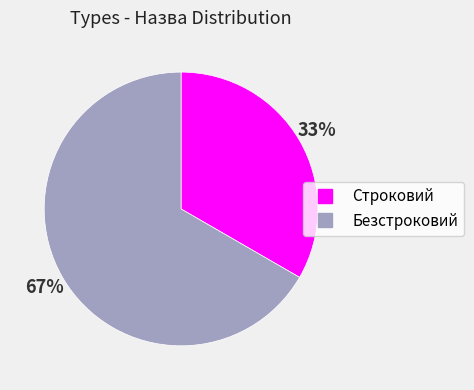

Which has a higher value, Строковий or Безстроковий?

Безстроковий